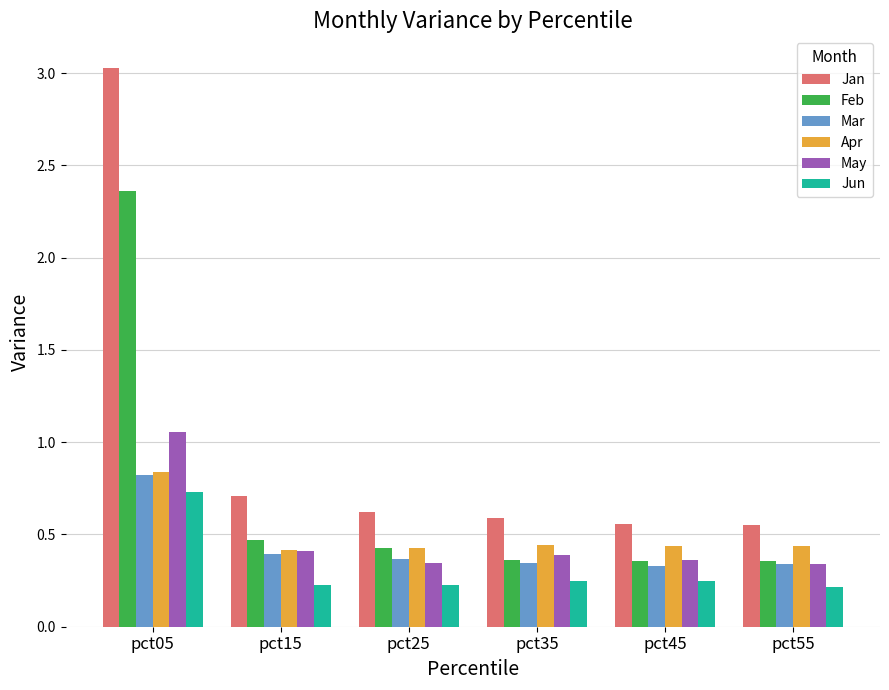

At which category does the chart reach its peak across all series?

pct05